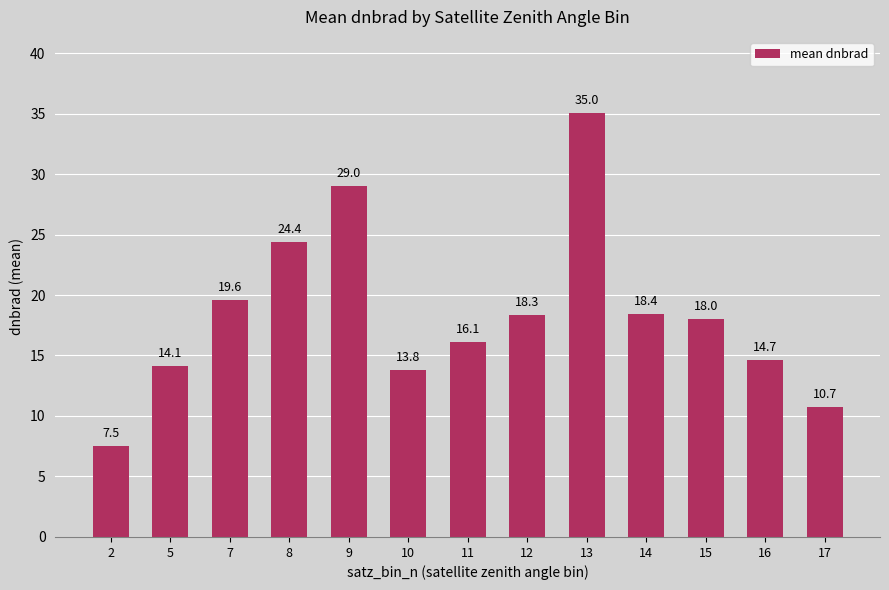

Are the bars grouped side by side (vs. stacked)?

No